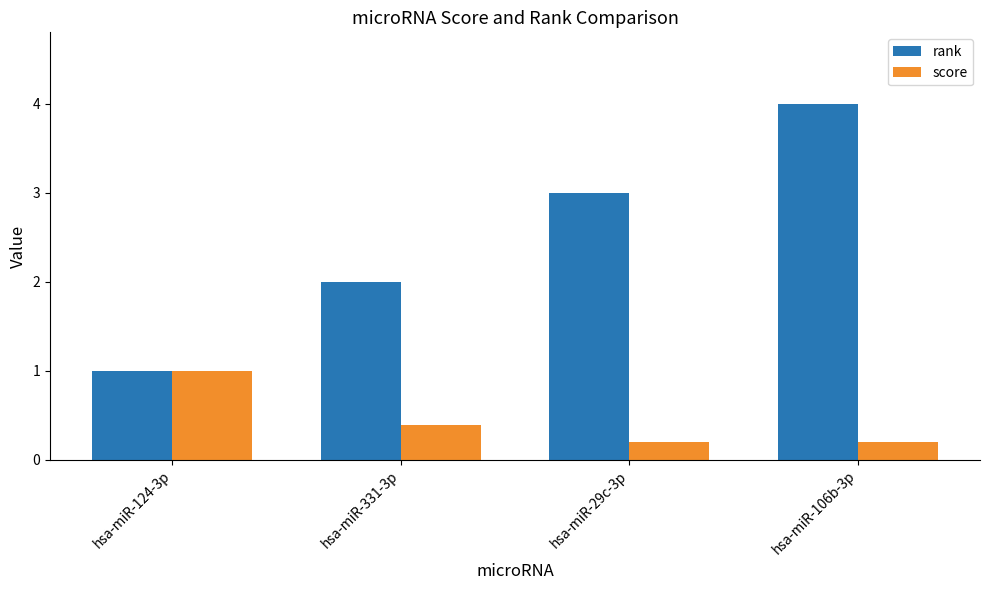

Is the value of score at hsa-miR-29c-3p greater than the value of rank at hsa-miR-29c-3p?

No